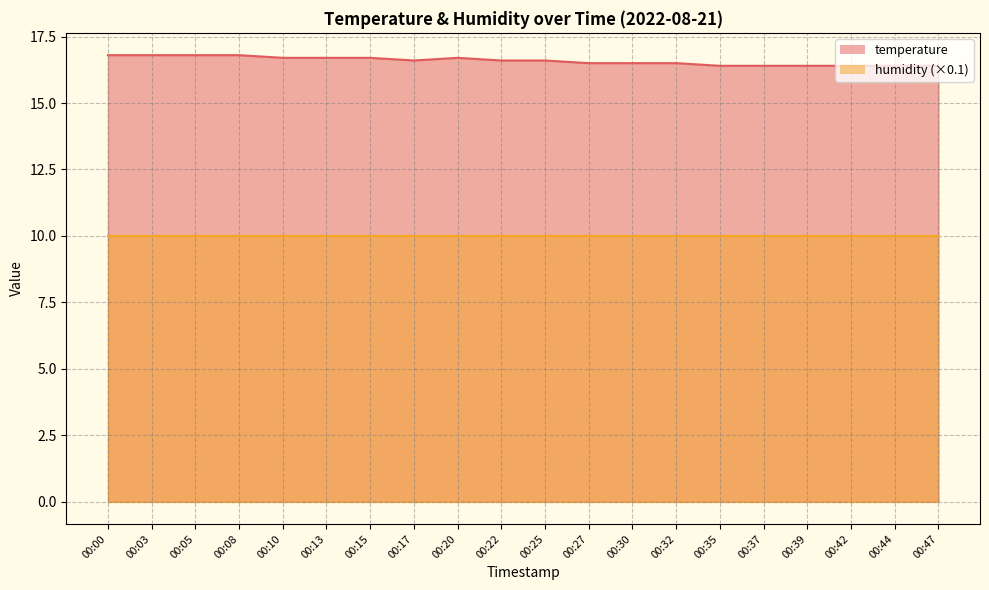

What is the value of the 12th point from the left?

16.5